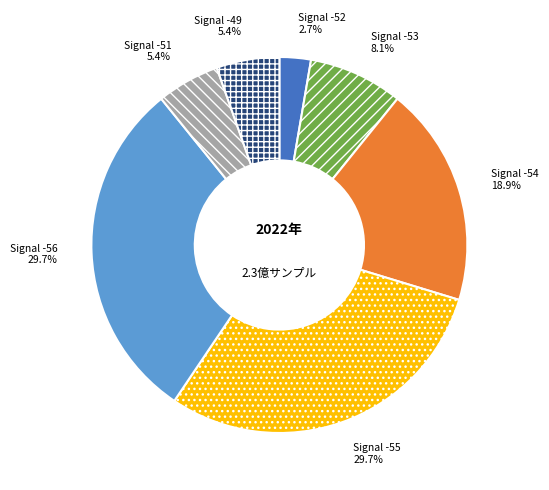

Count the number of slices in the pie.

7